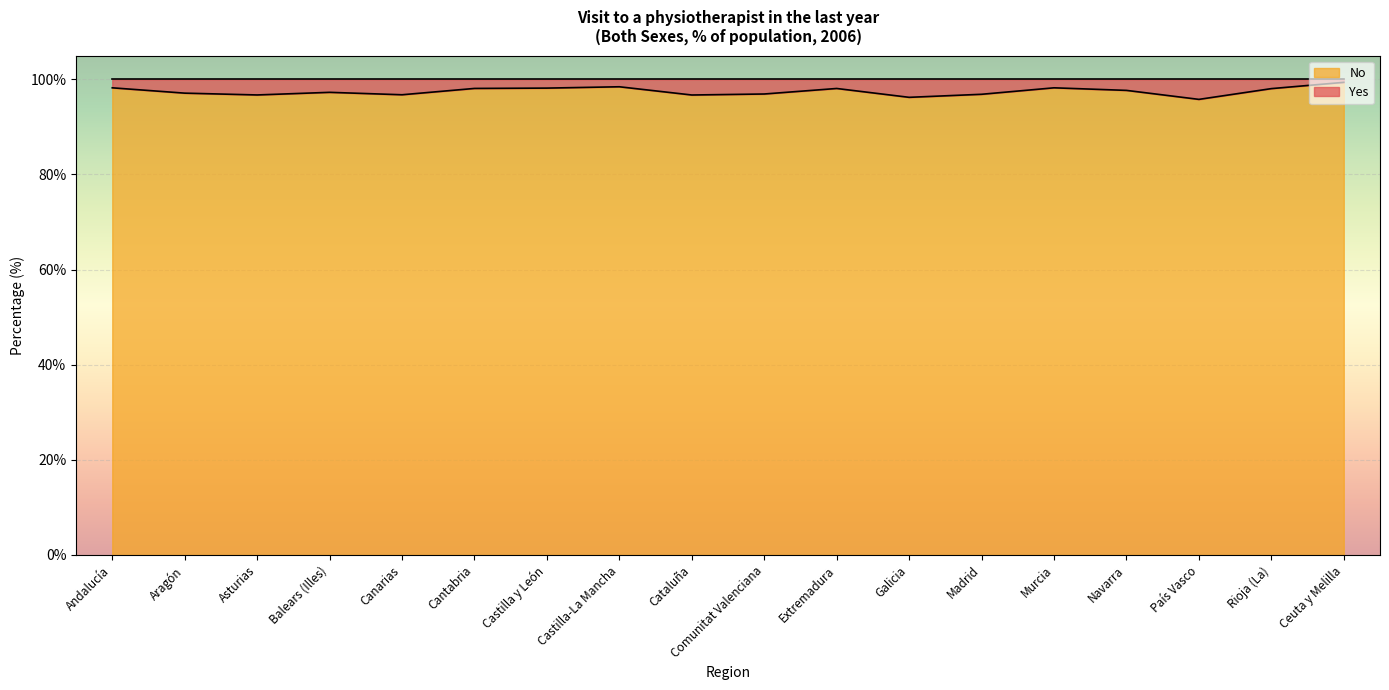

Where is the first local minimum?

Asturias